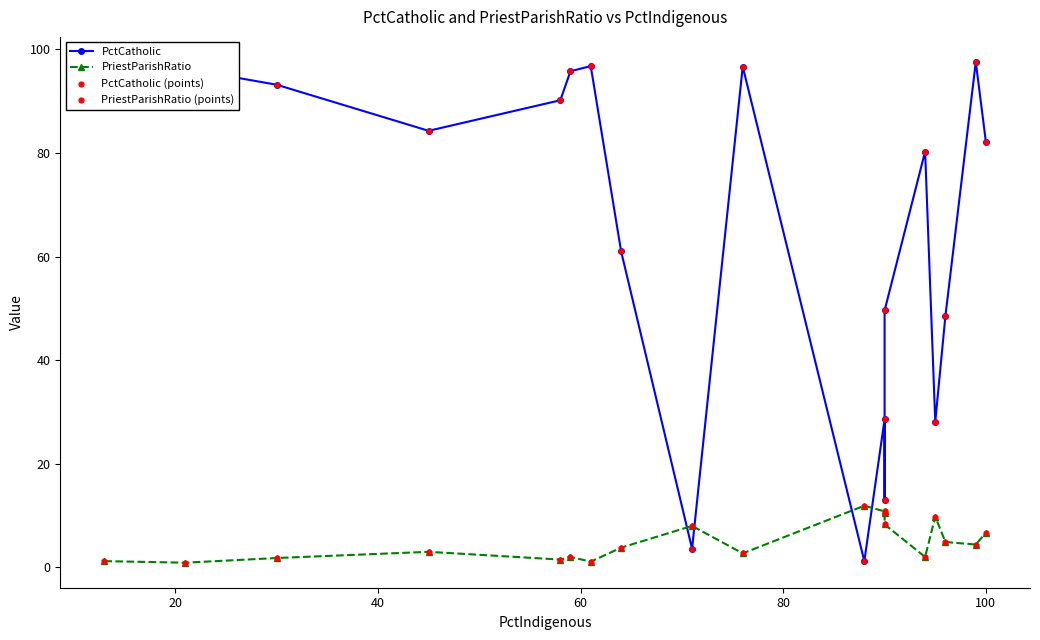

Is the value of PctCatholic (points) at 40 greater than the value of PriestParishRatio at 14?

Yes